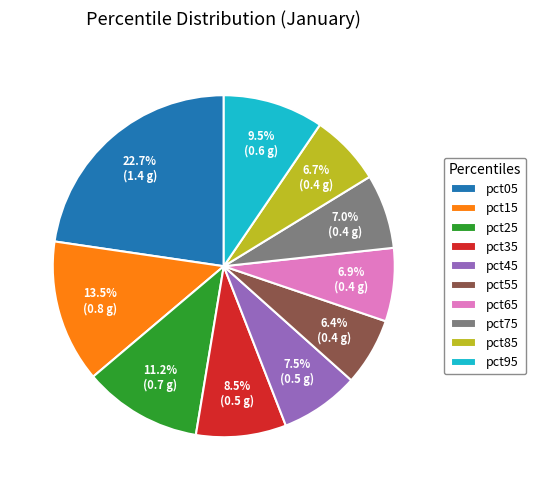

Between pct35 and pct45, which is larger?

pct35